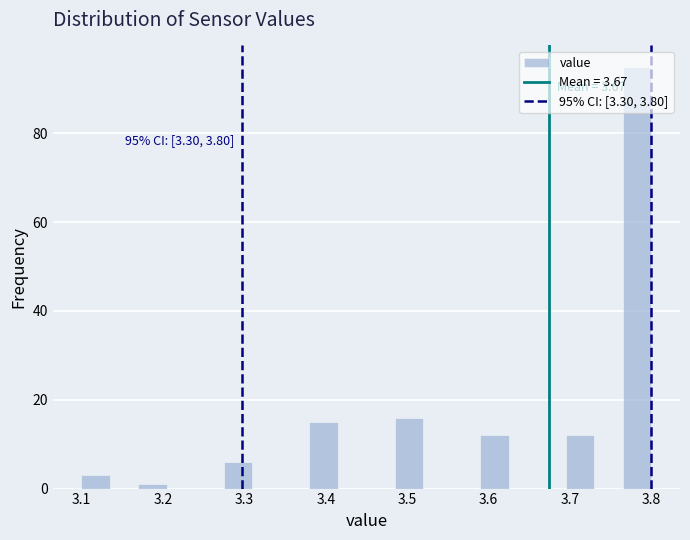

Around what value on the x-axis is the tallest bar? Give the approximate position of its centre, as read against the axis.

3.78